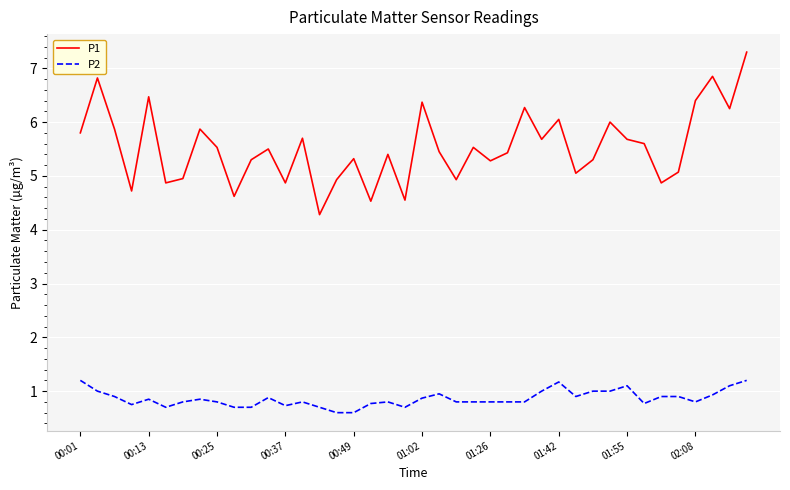

True or false: P2 and P1 intersect in this chart.

False